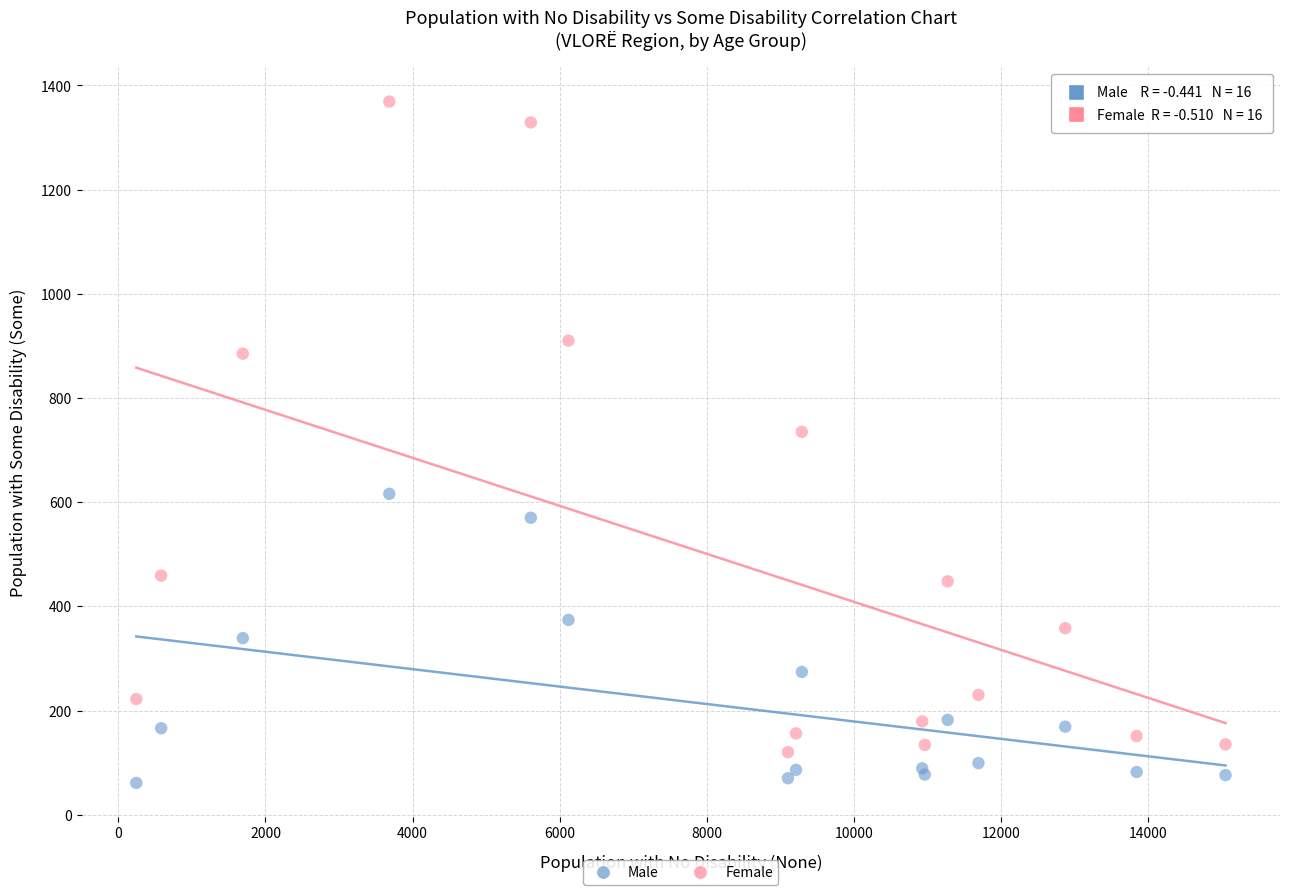

What are all the series names shown in the legend?

Male, Female